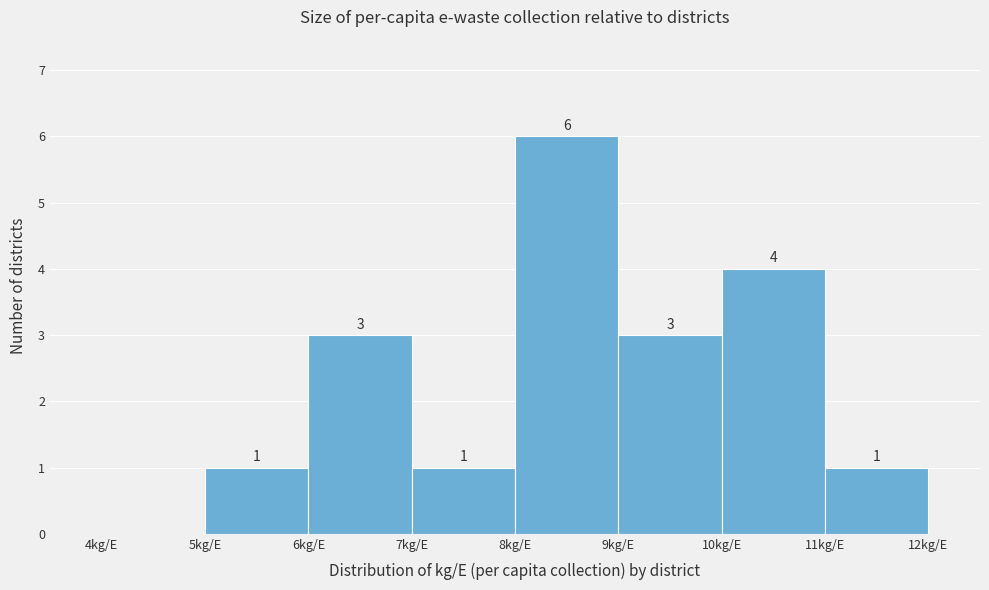

Over which range of the x-axis is the bar tallest?

8 to 9